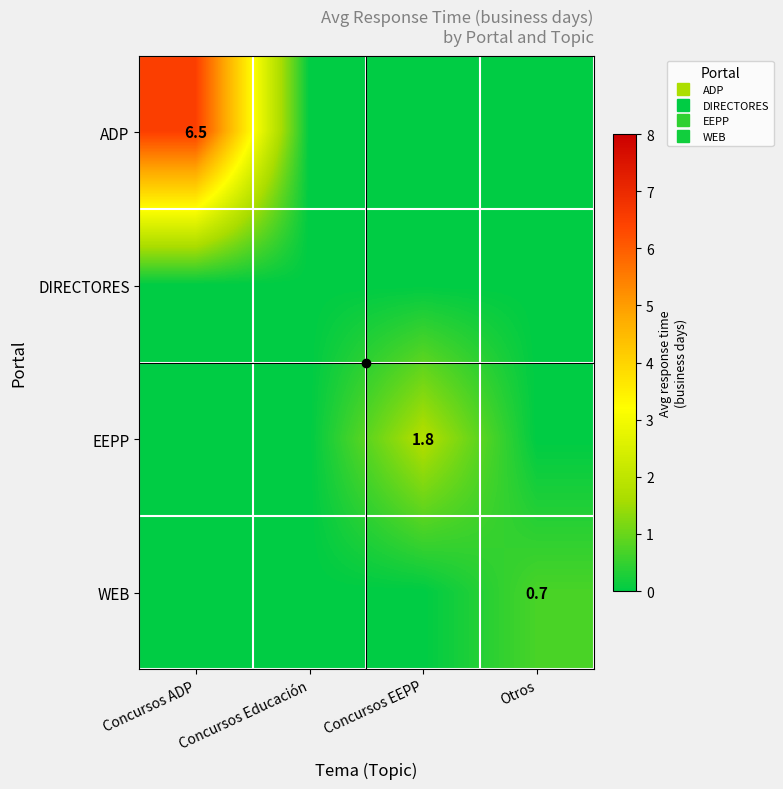

What is the difference between the maximum and minimum values in the ADP series?

6.5